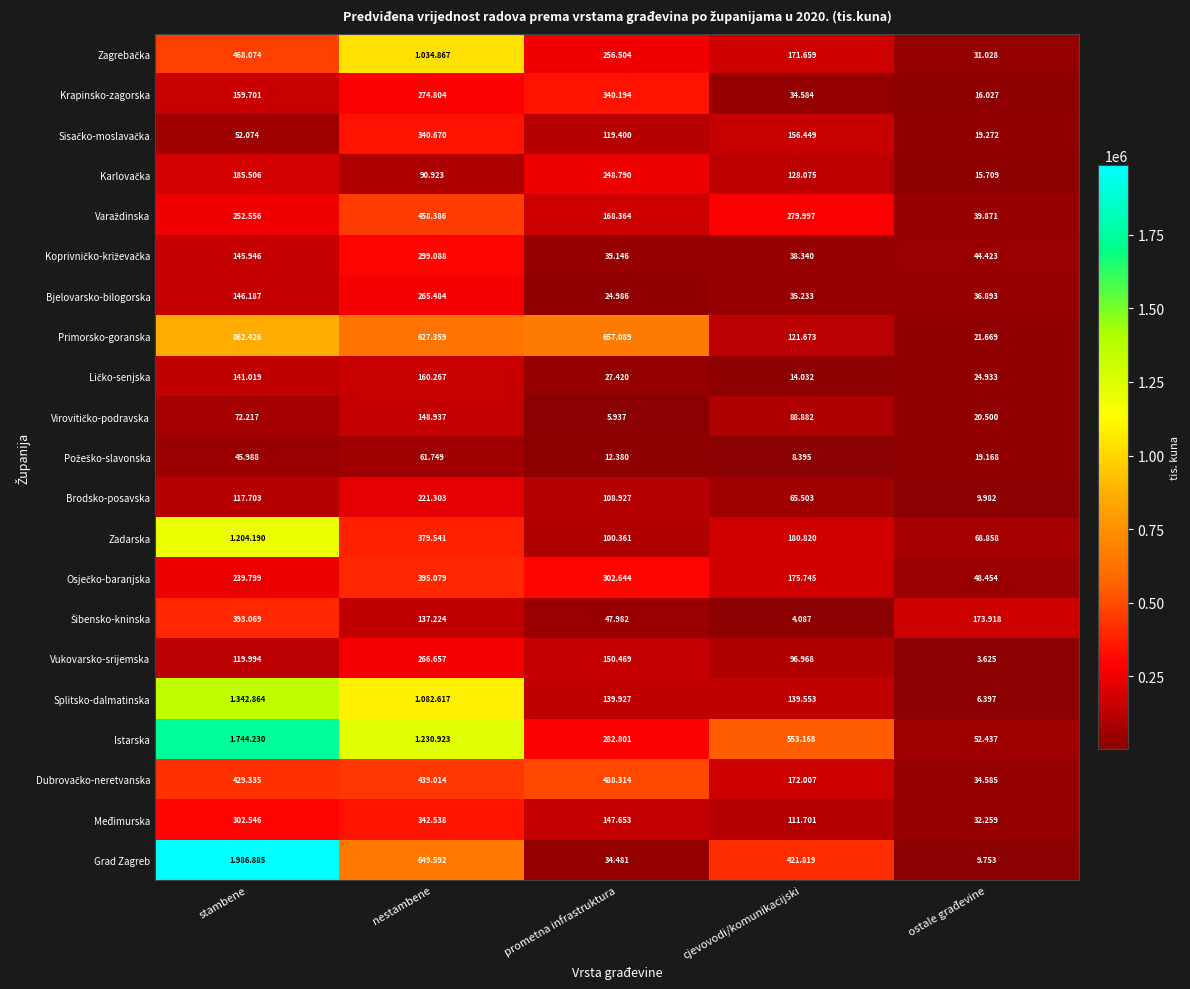

Which series has the largest total across all categories?

Istarska